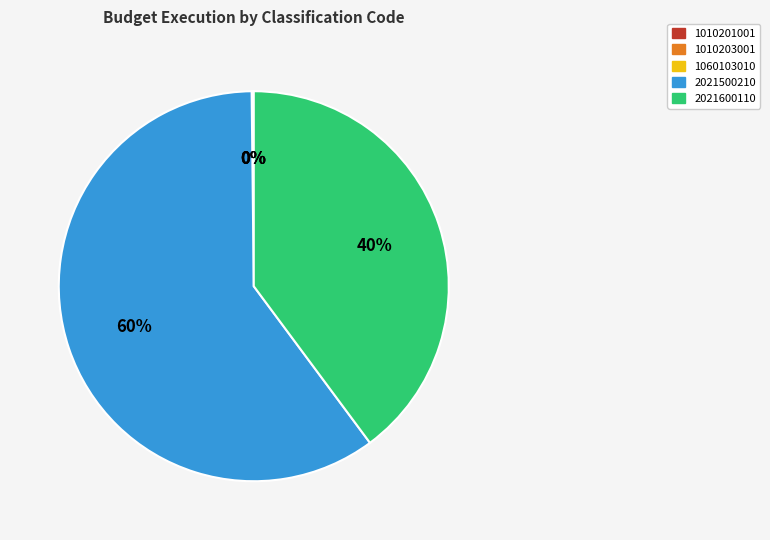

Is there any slice that represents more than half of the pie?

Yes